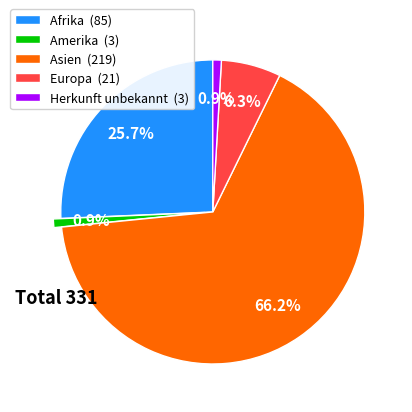

Between Amerika and Asien, which is larger?

Asien